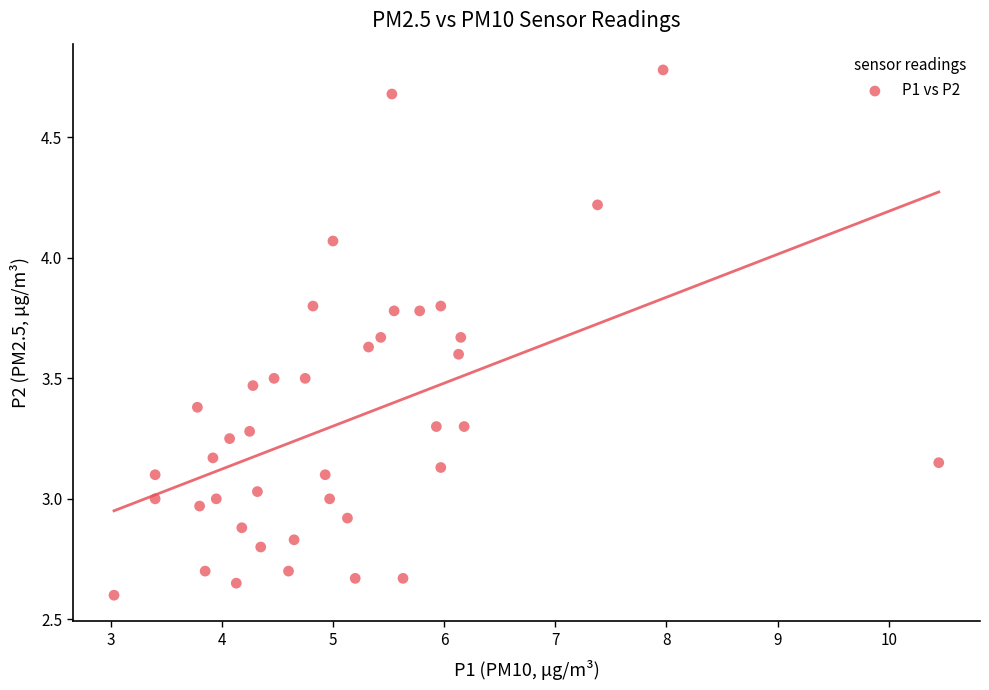

What is the range of Y values (max minus min)?

2.2